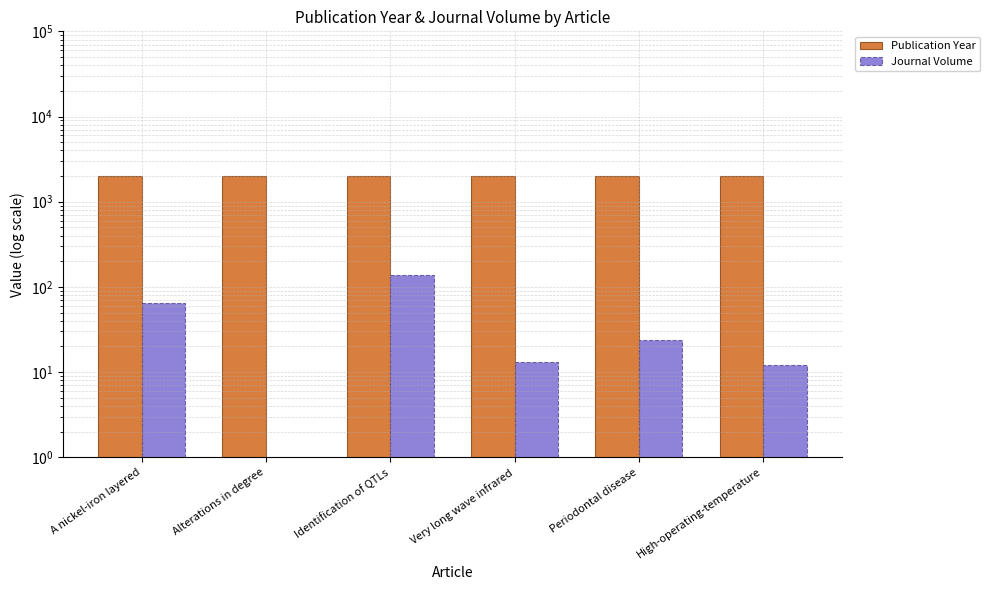

True or false: Publication Year has a value of 1181 at Identification of QTLs.

False